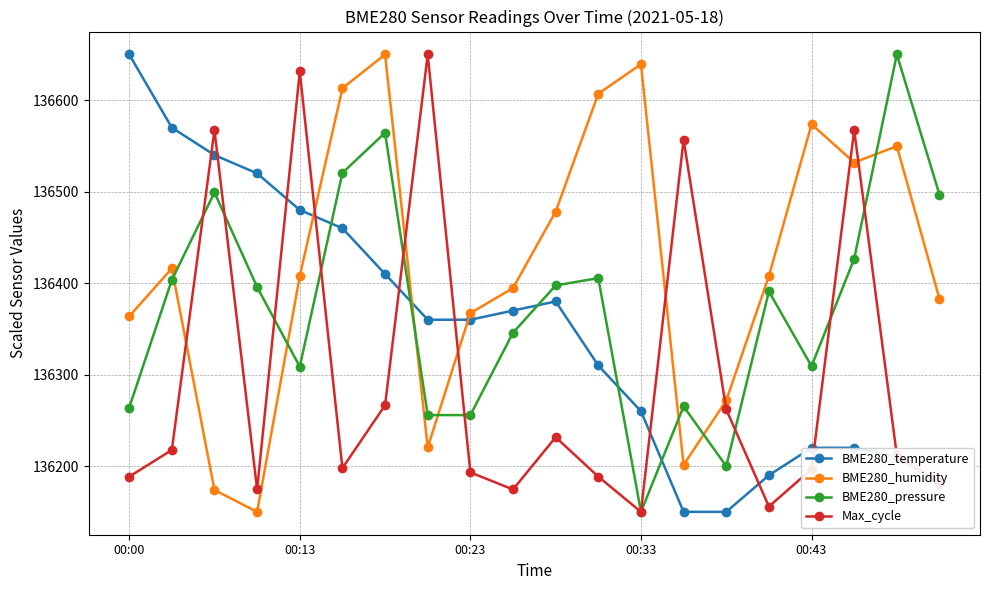

What is the value of the BME280_temperature point at the 9th from the left?

136360.0